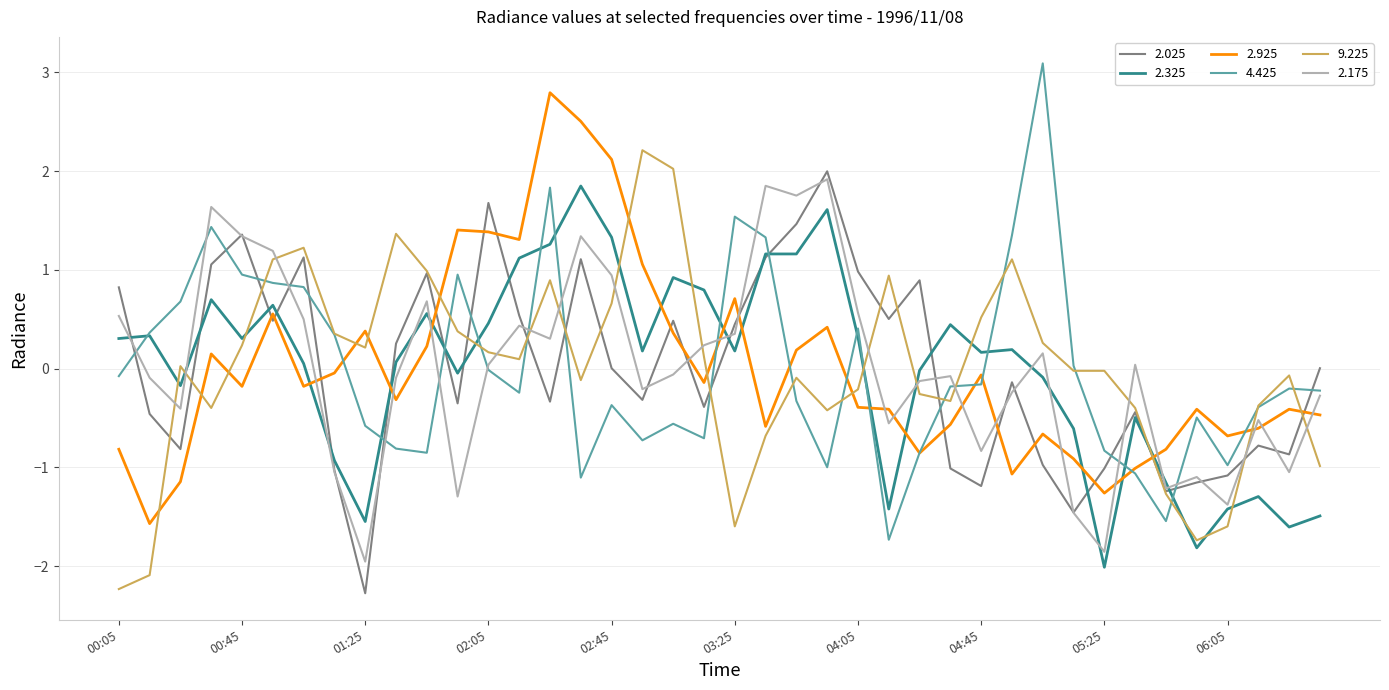

What is the minimum value for 2.175?

-2.0